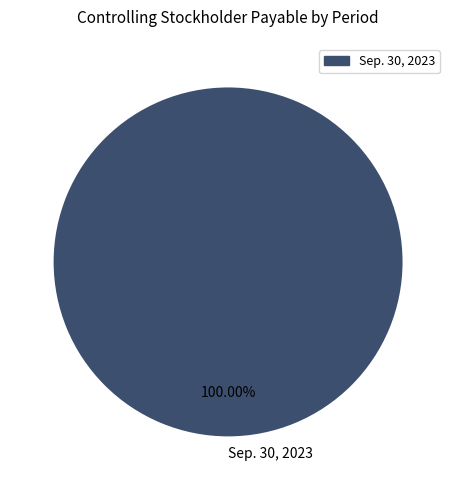

What percentage is the Sep. 30, 2023 slice, to the nearest percent?

100%